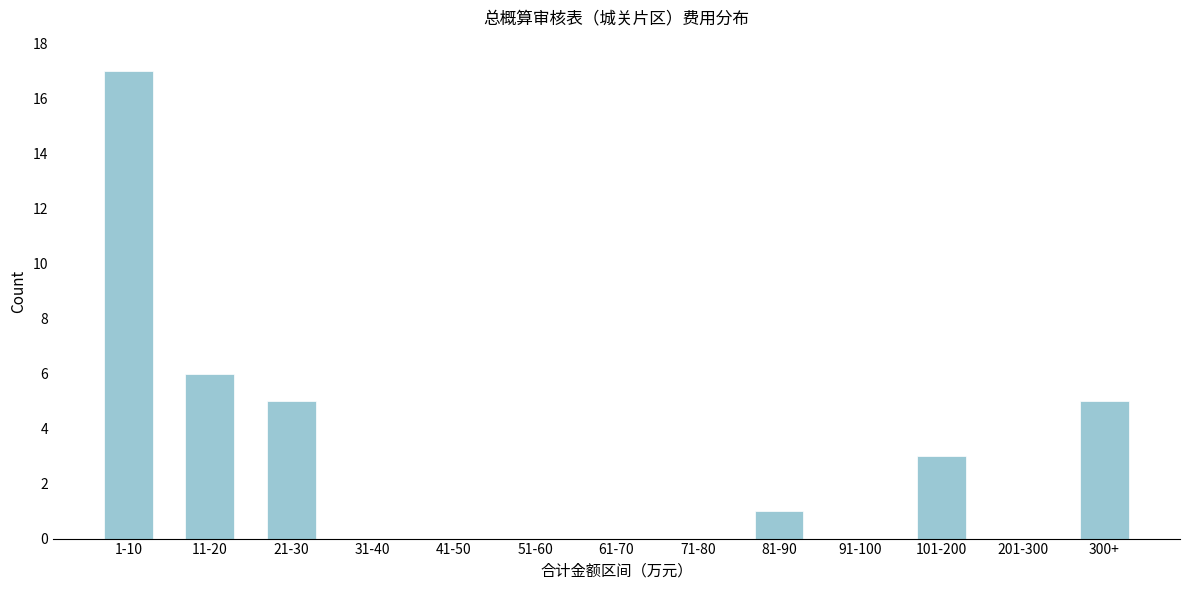

Reading left to right, list all the values displayed in this chart.

1-10=17	11-20=6	21-30=5	31-40=0	41-50=0	51-60=0	61-70=0	71-80=0	81-90=1	91-100=0	101-200=3	201-300=0	300+=5